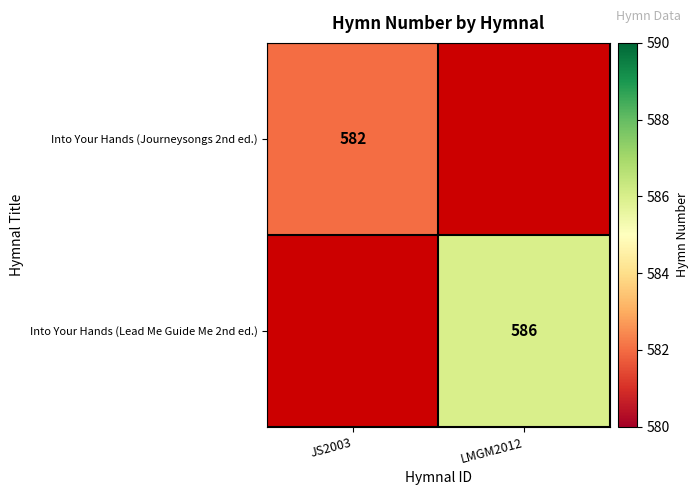

How many series are shown in this chart?

2